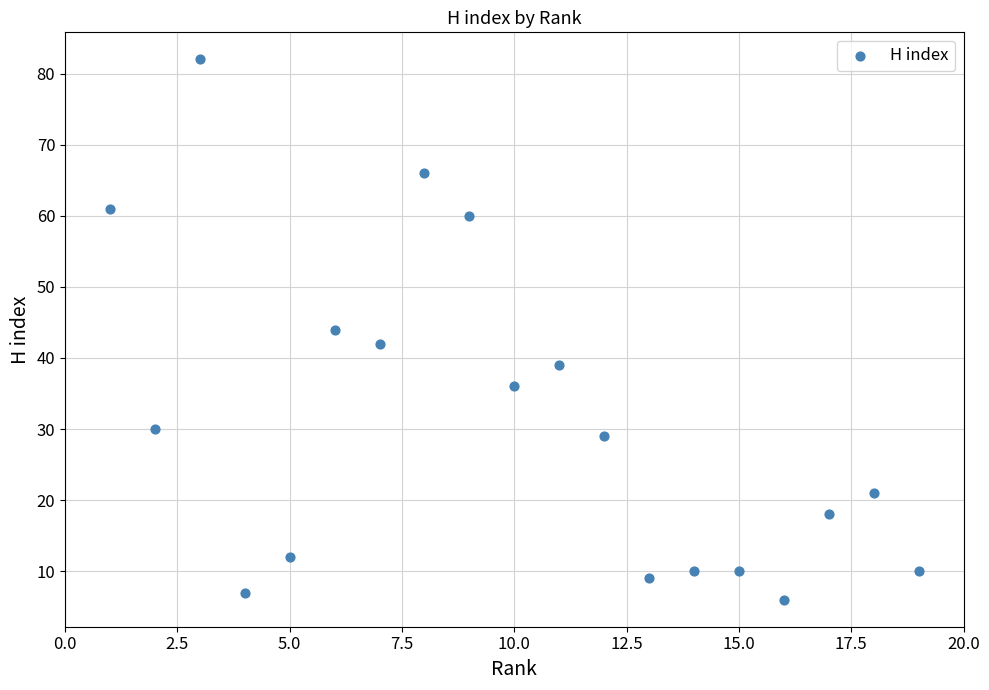

What is the range of X values (max minus min)?

18